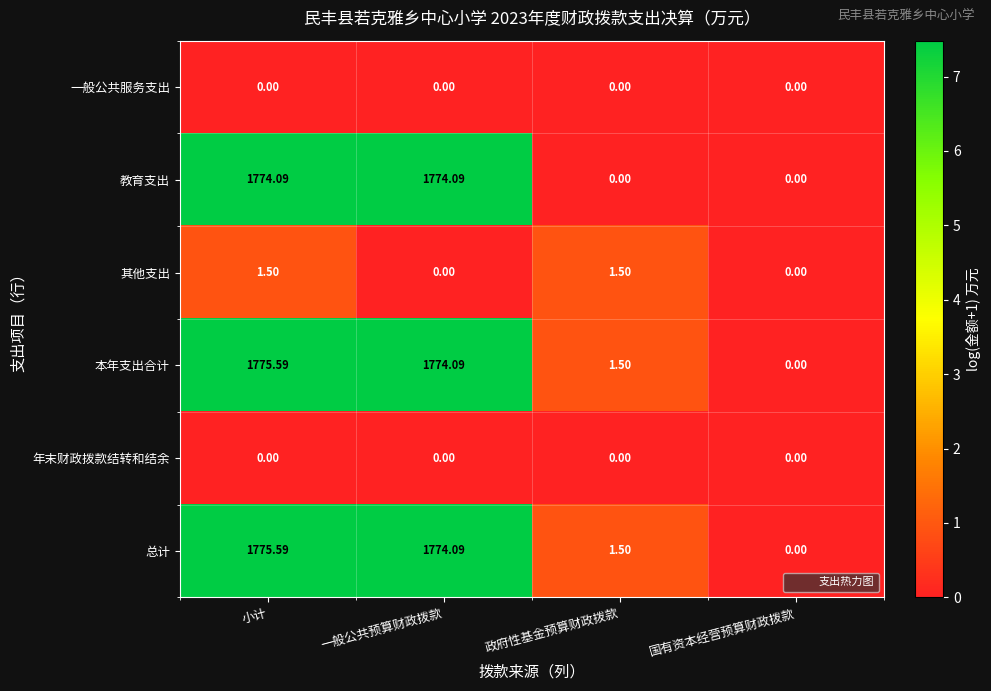

What is the total value across all series at 小计?

5326.8